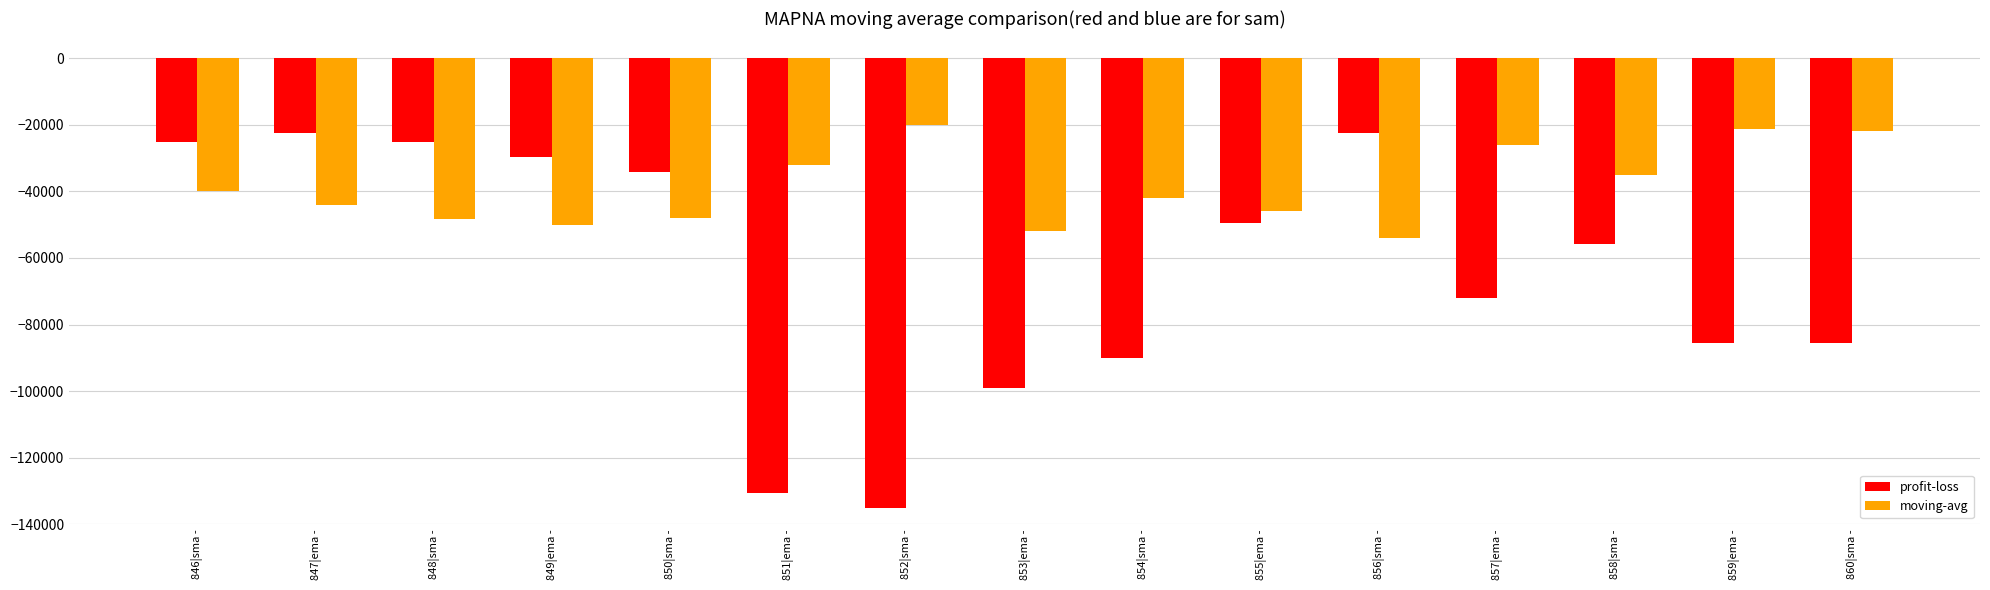

Is the value of profit-loss at 854|sma - greater than the value of moving-avg at 850|sma -?

No